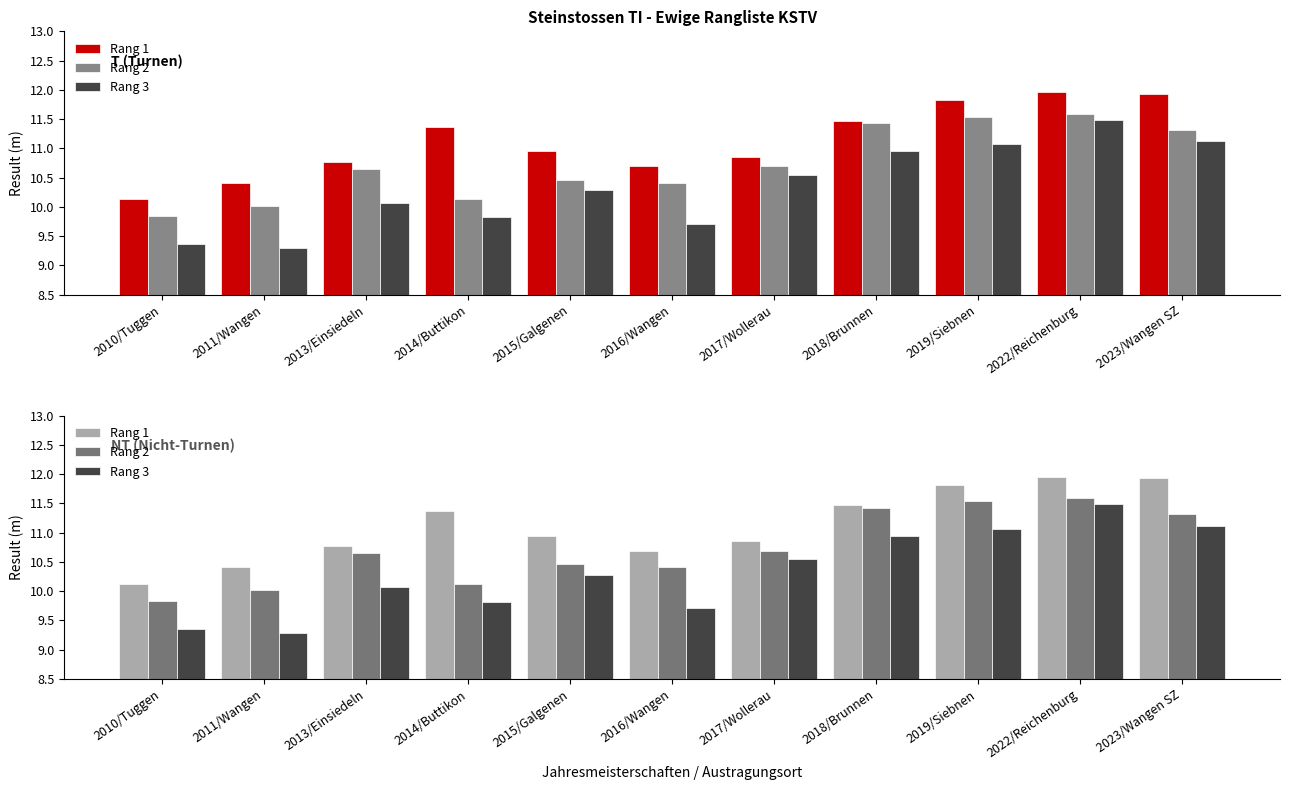

What is the label of the 7th bar from the right?

2015/Galgenen